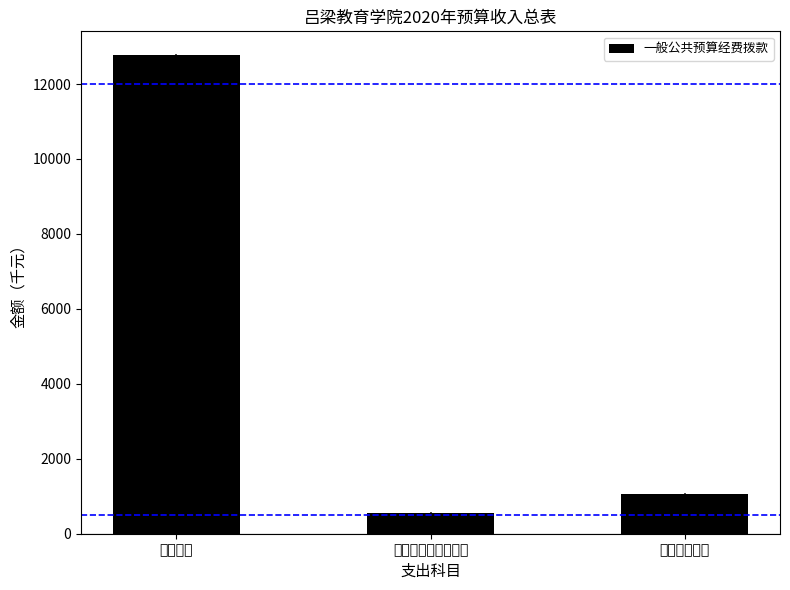

At which category does the chart reach its minimum across all series?

社会保障和就业支出